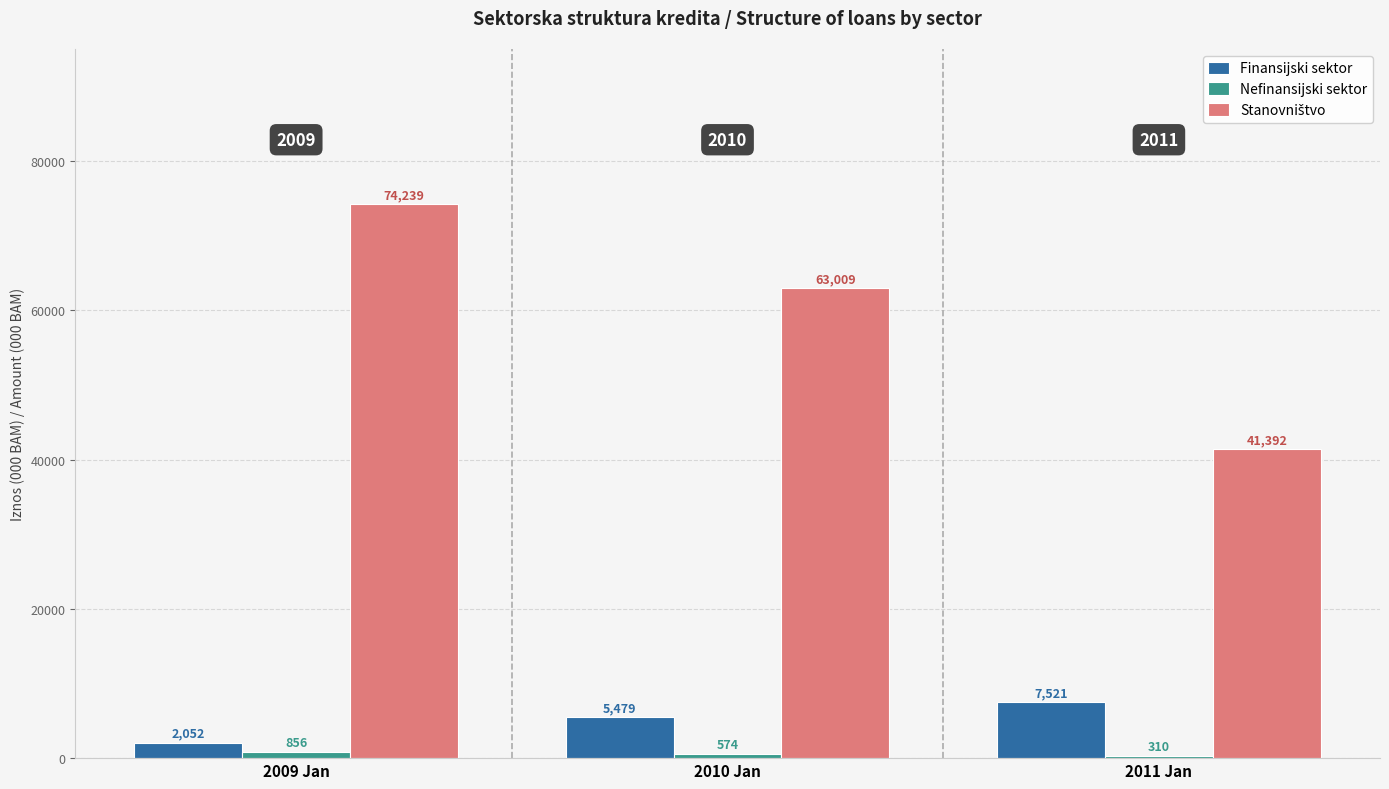

At how many categories does at least one series exceed 40766?

3